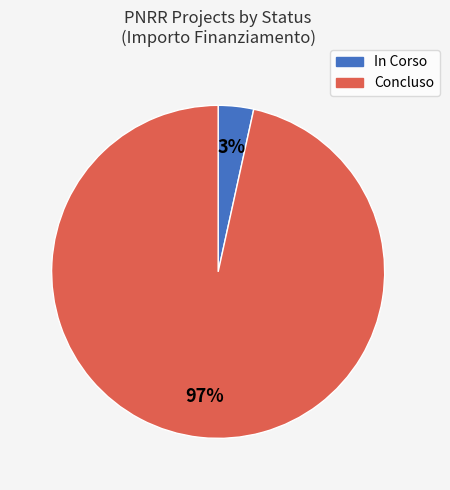

Combined, do In Corso and Concluso account for over 50%?

Yes